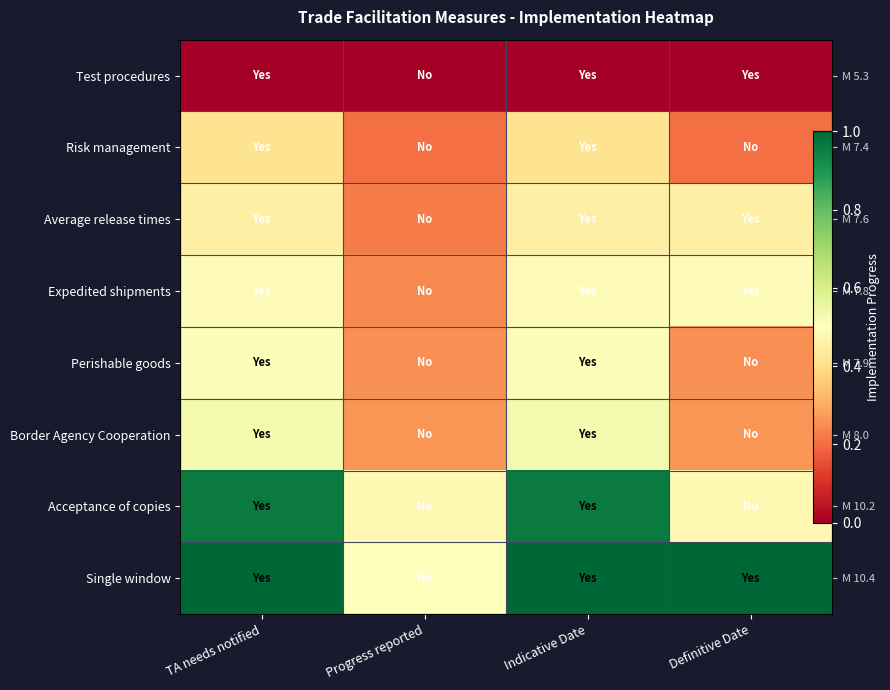

What is the total value across all series at Definitive Date?

3.1